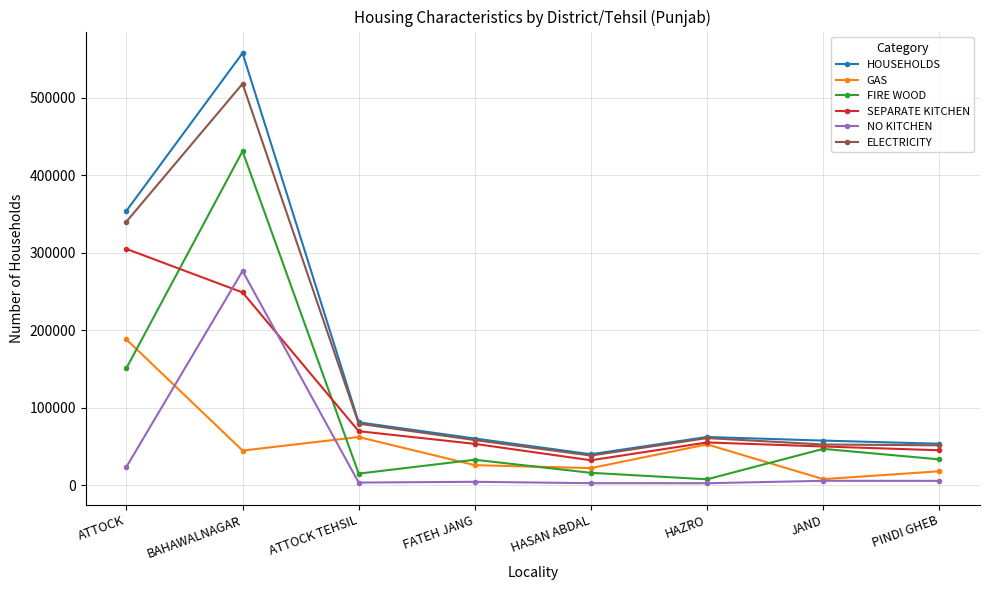

What is the total value across all series at ATTOCK?

1361347